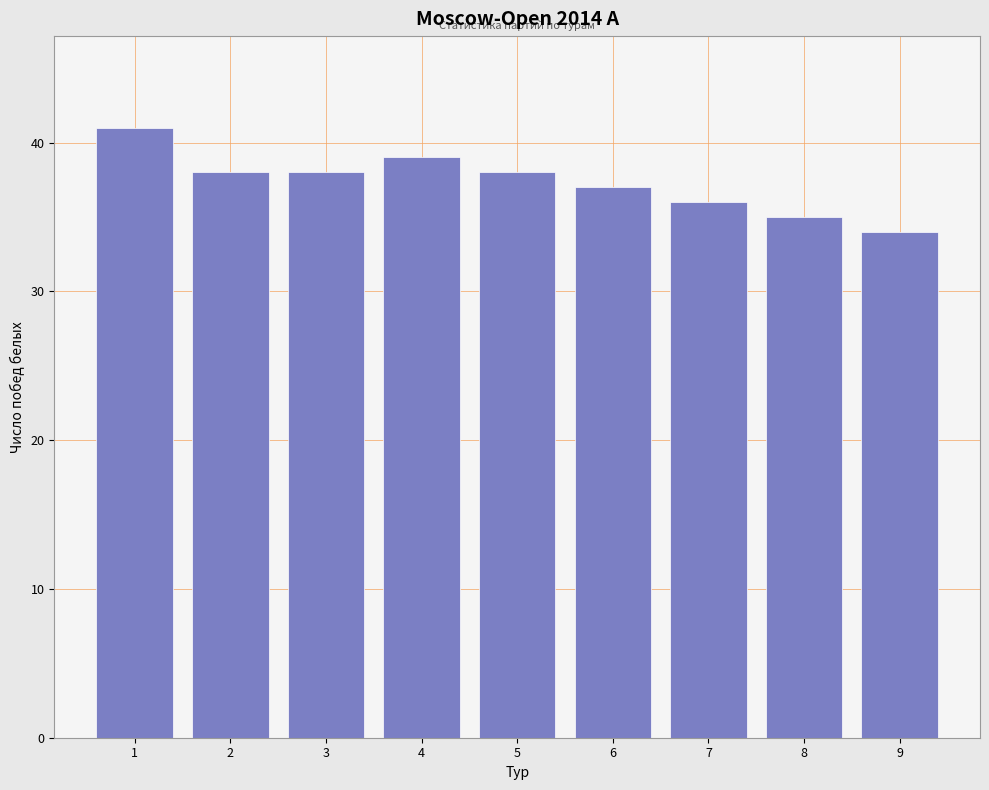

Reading right to left, extract all data points from this chart.

34	35	36	37	38	39	38	38	41